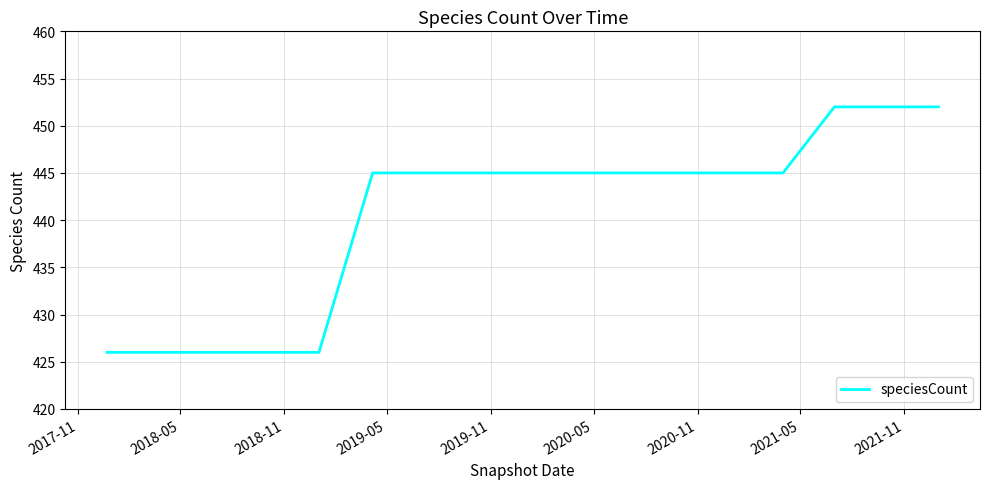

What is the smallest value displayed?

426